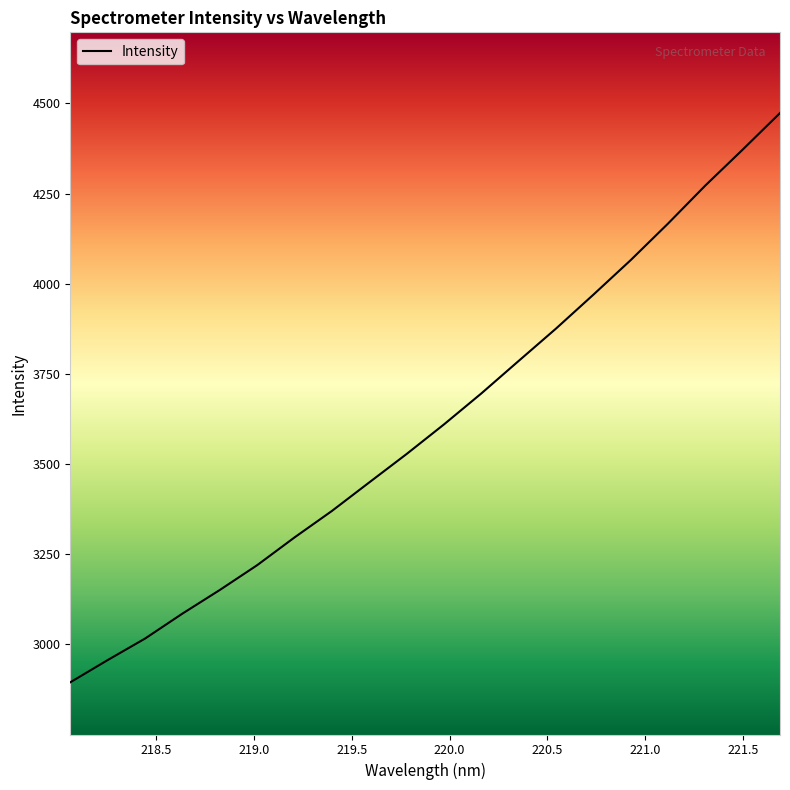

What is the difference between the maximum and minimum values?

1578.6